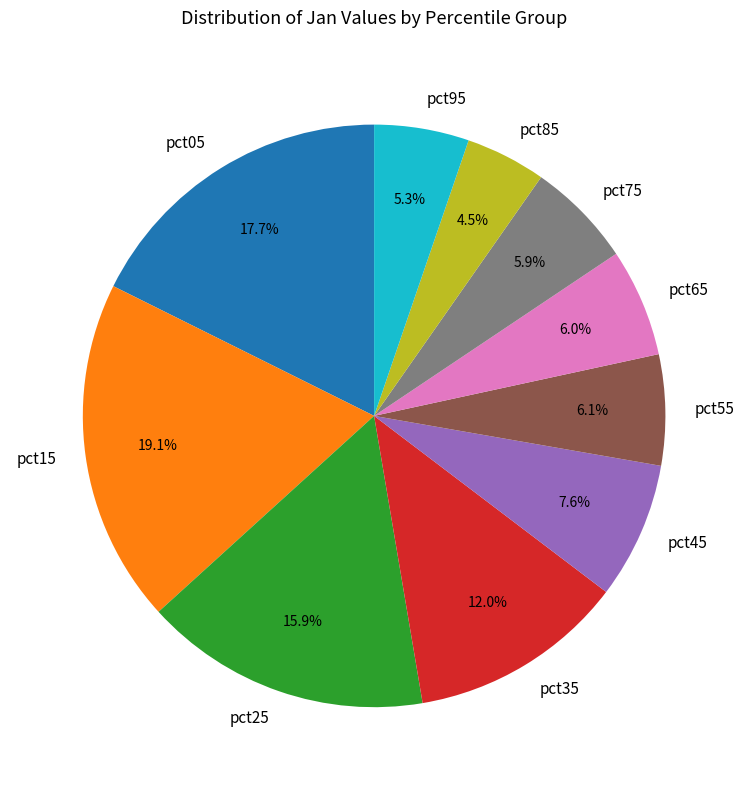

Is there a majority slice in this chart?

No